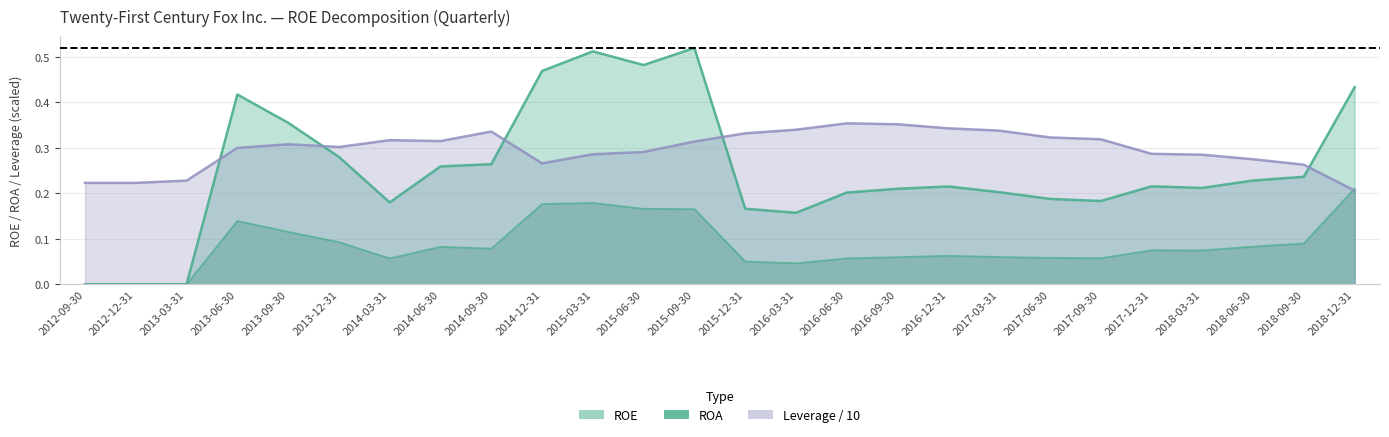

True or false: ROE has a value of 0.3 at 2014-09-30.

True